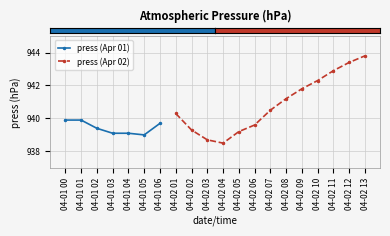

How many points are lower than both their immediate neighbors (excluding endpoints)?

2